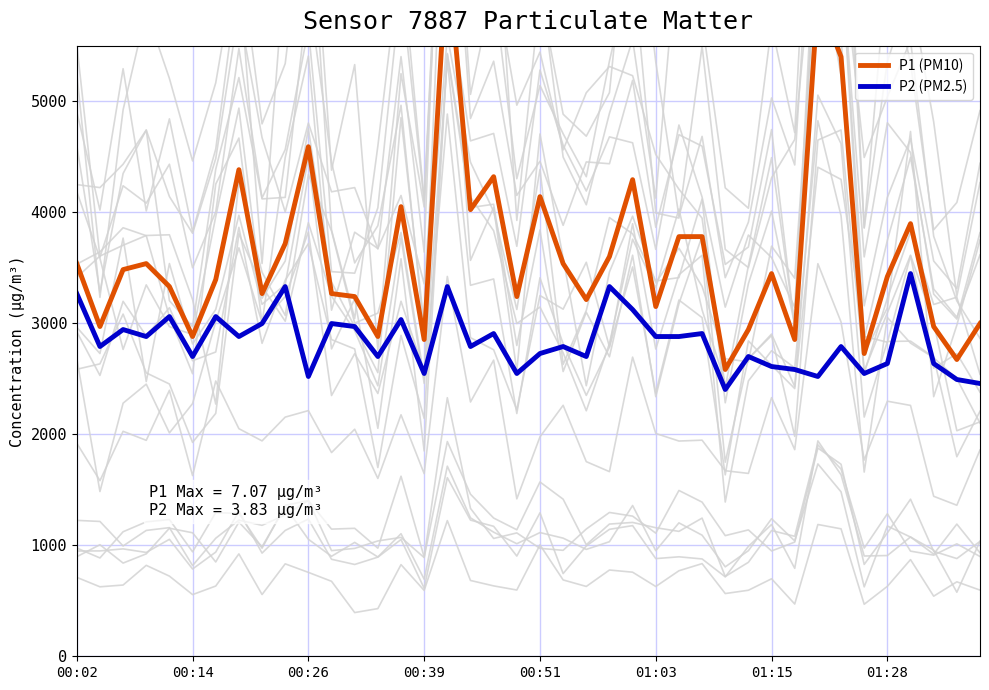

Rank the series by their average value, from highest to lowest.

P1 (PM10), P2 (PM2.5)